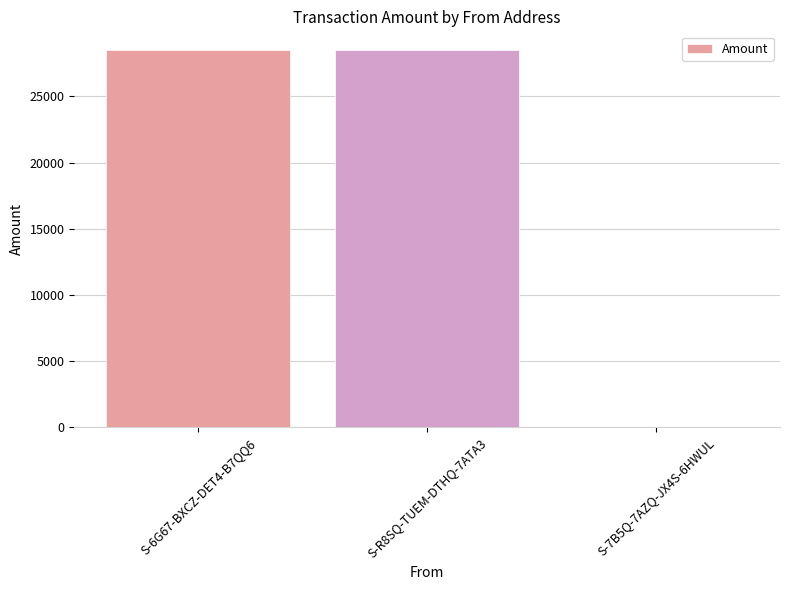

What is the greatest value displayed?

28499